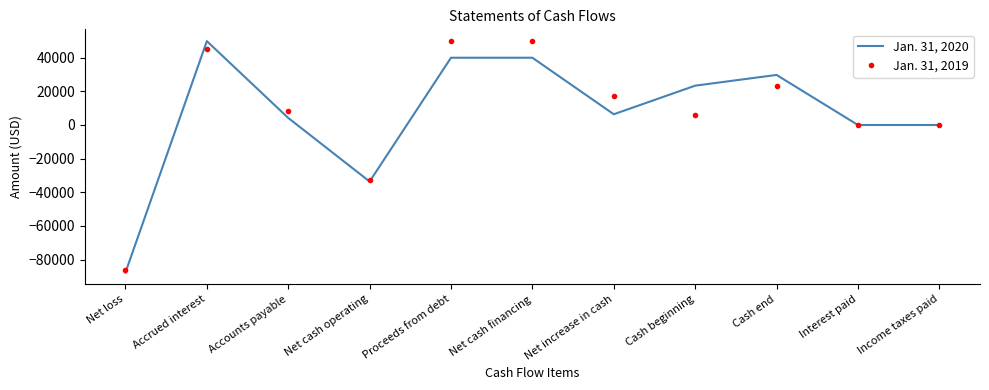

Is the value of Jan. 31, 2019 at Net loss greater than the value of Jan. 31, 2020 at Net cash operating?

No